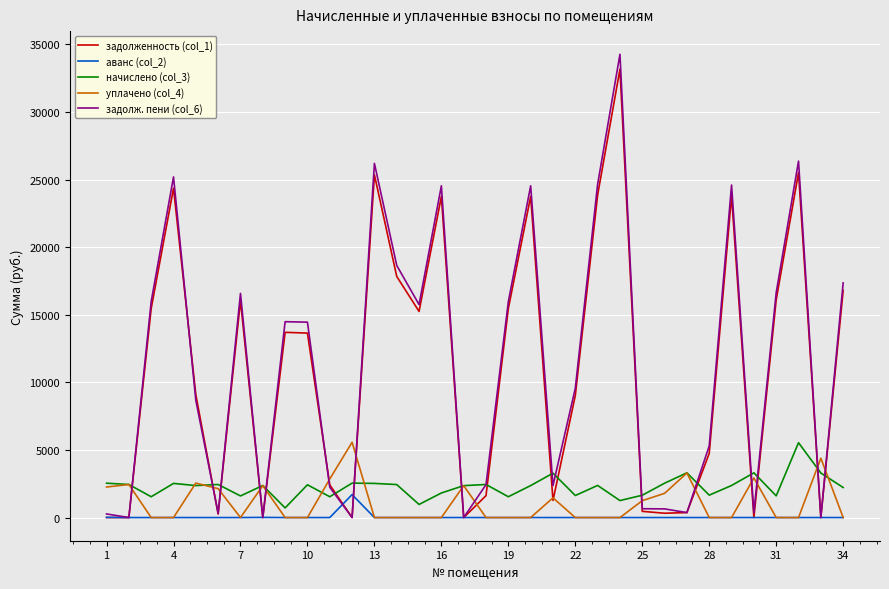

Which series has the largest range (max minus min)?

задолж. пени (col_6)